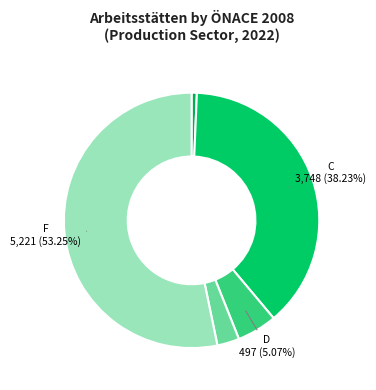

How many segments does this pie chart have?

5